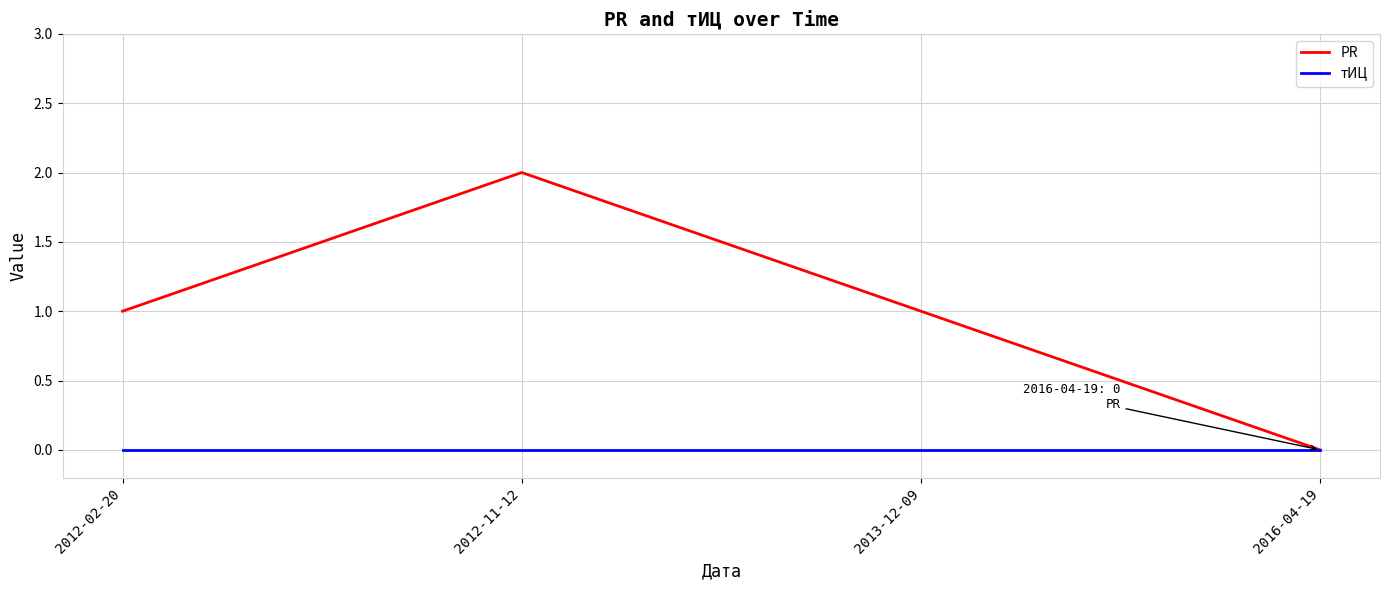

What position from the right is 2016-04-19?

1